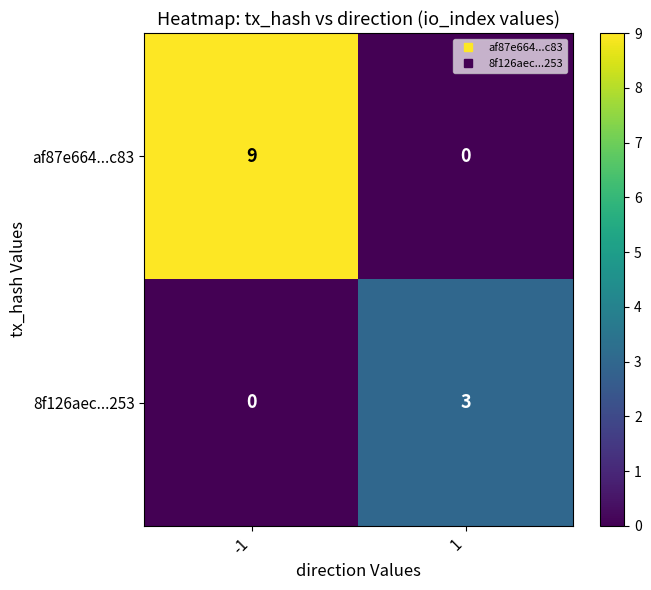

Rank the series by their average value, from highest to lowest.

af87e664...c83, 8f126aec...253